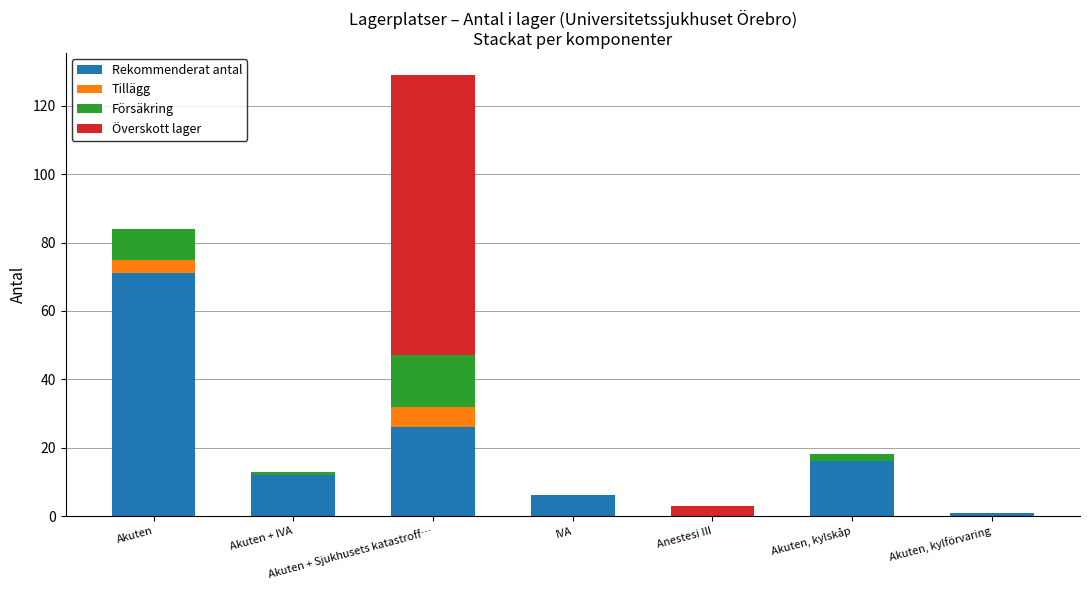

What is the total value across all series at Akuten?

84